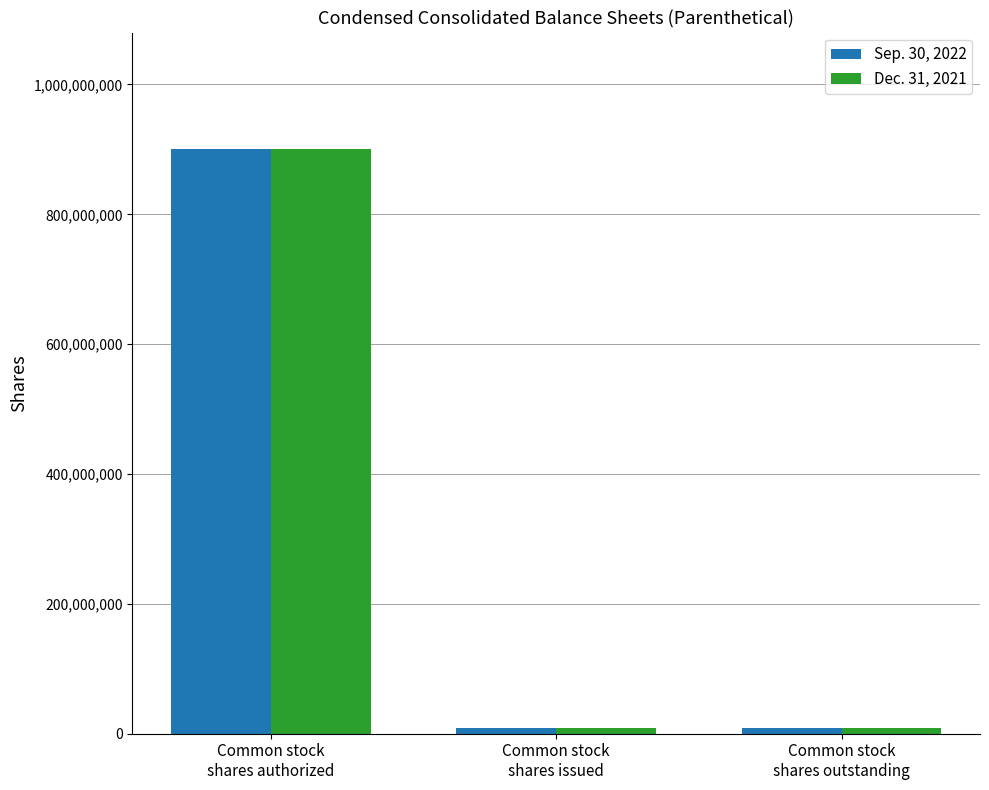

Which series has the widest spread of values?

Dec. 31, 2021